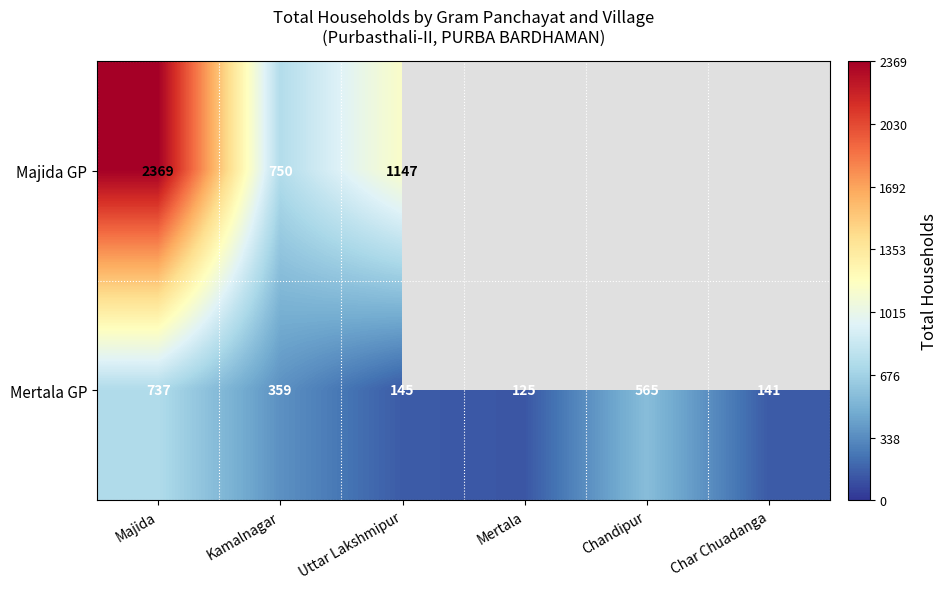

Rank the categories by Mertala GP value from highest to lowest.

Majida, Chandipur, Kamalnagar, Uttar Lakshmipur, Char Chuadanga, Mertala